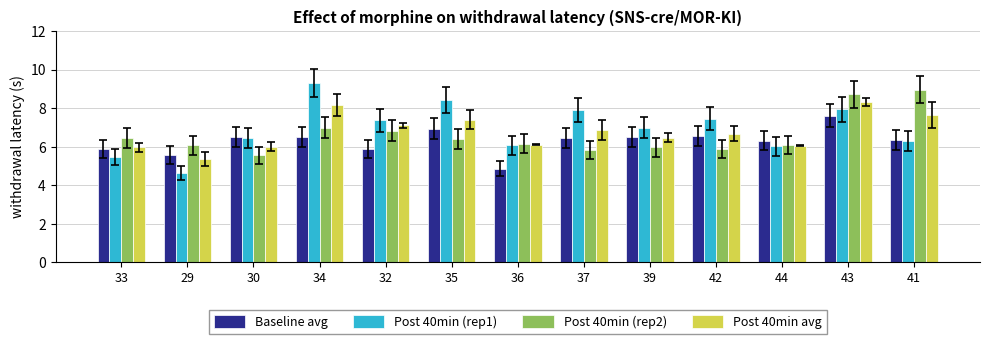

At which category is the sum across all series the highest?

43